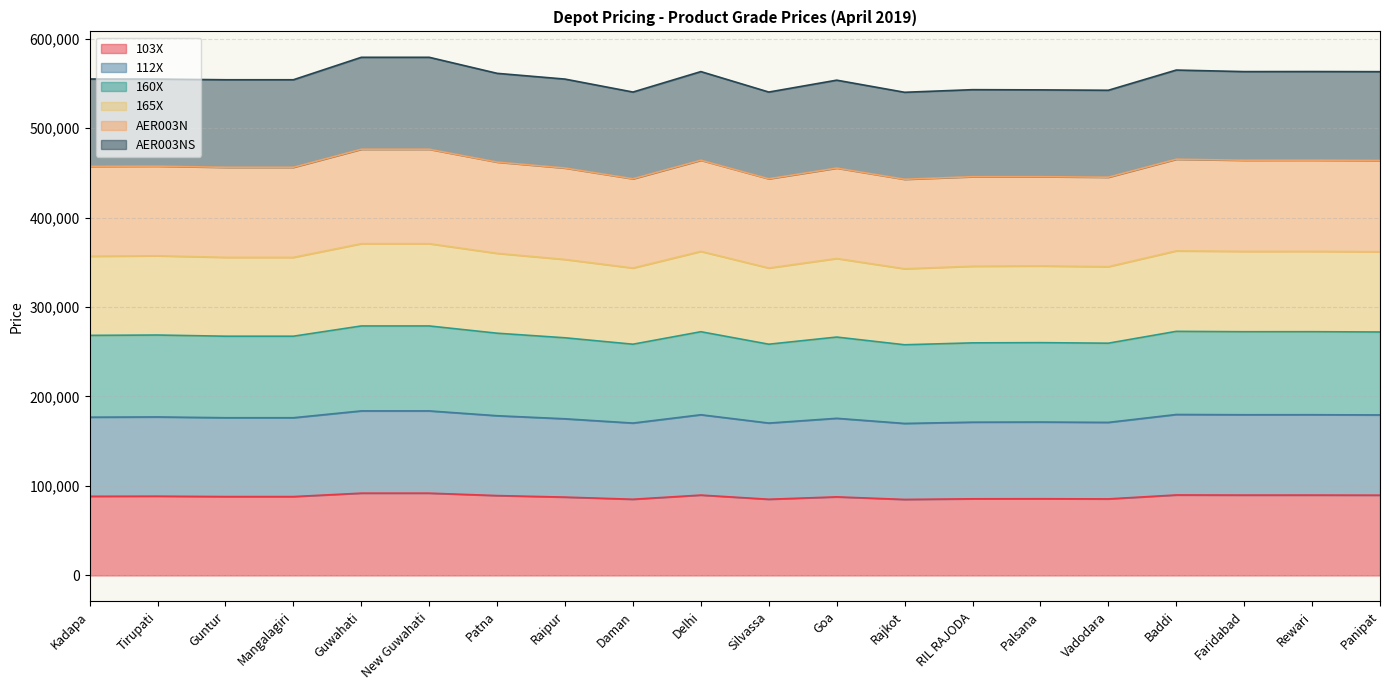

At how many categories does at least one series exceed 146429?

20